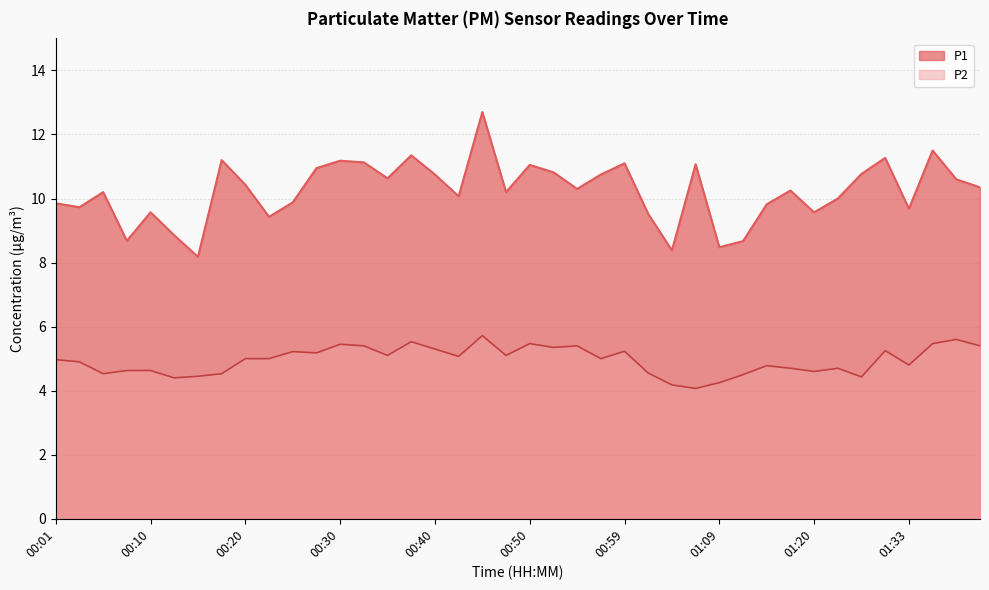

Rank the categories by P1 value from lowest to highest.

00:15, 01:04, 01:09, 01:12, 00:08, 00:13, 00:23, 01:02, 00:10, 01:20, 01:33, 00:03, 01:14, 00:01, 00:25, 01:25, 00:42, 00:06, 00:47, 01:17, 00:55, 01:40, 00:20, 01:38, 00:35, 00:40, 00:57, 01:28, 00:52, 00:28, 00:50, 01:07, 00:59, 00:32, 00:30, 00:18, 01:30, 00:37, 01:35, 00:45